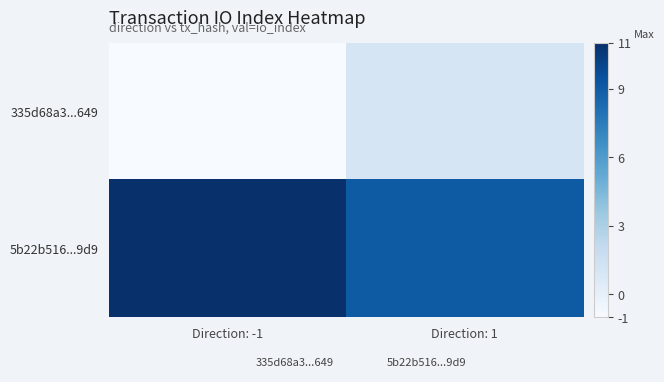

At which label does 5b22b516...9d9 reach its minimum?

Direction: 1